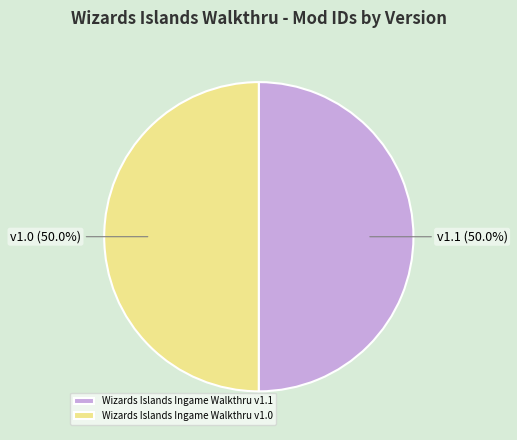

The Wizards Islands Ingame Walkthru v1.0 slice represents 55% of the pie. True or false?

False